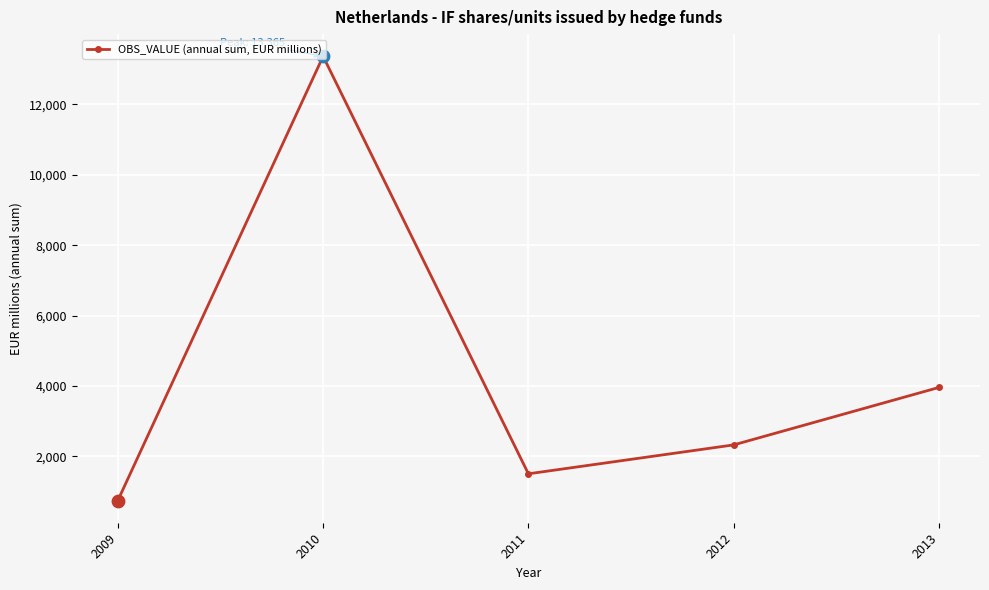

What is the change in value from 2009 to 2011?

+759